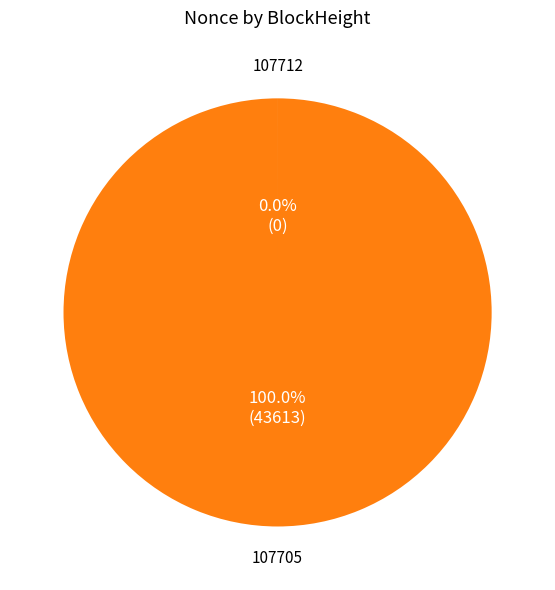

Does any single category account for the majority?

Yes